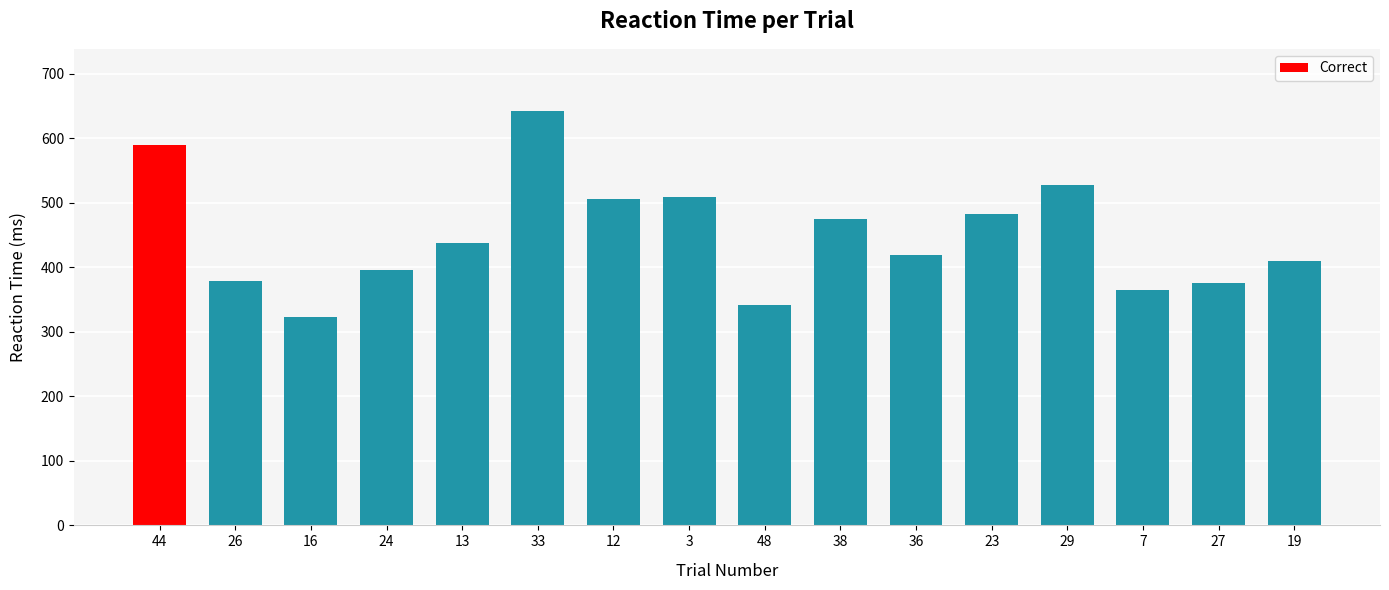

What is the value of the 7th bar from the left?

505